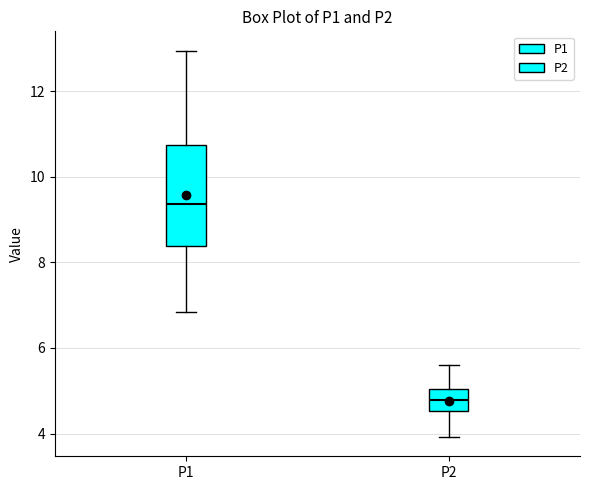

Which box's median line is the lowest?

P2